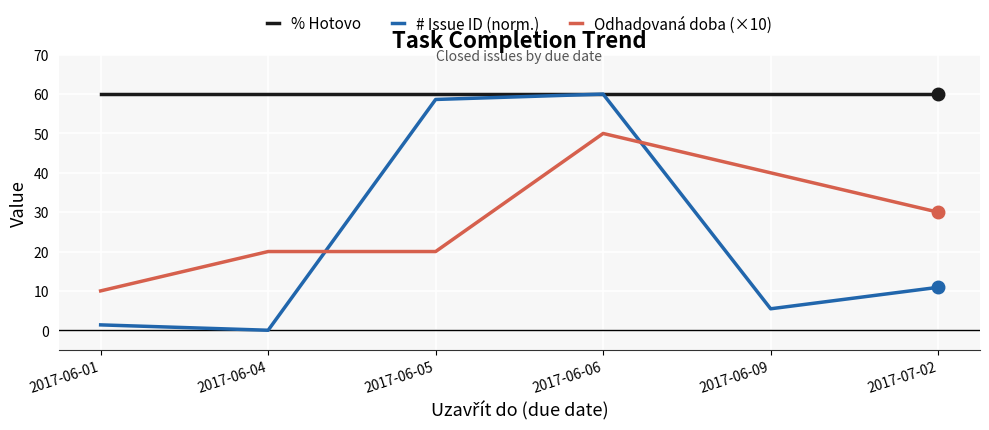

Reading left to right, list all the values displayed in this chart.

% Hotovo: 60.0	60.0	60.0	60.0	60.0	60.0
# Issue ID (norm.): 1.4	0.0	58.6	60.0	5.5	10.9
Odhadovaná doba (×10): 10.0	20.0	20.0	50.0	40.0	30.0